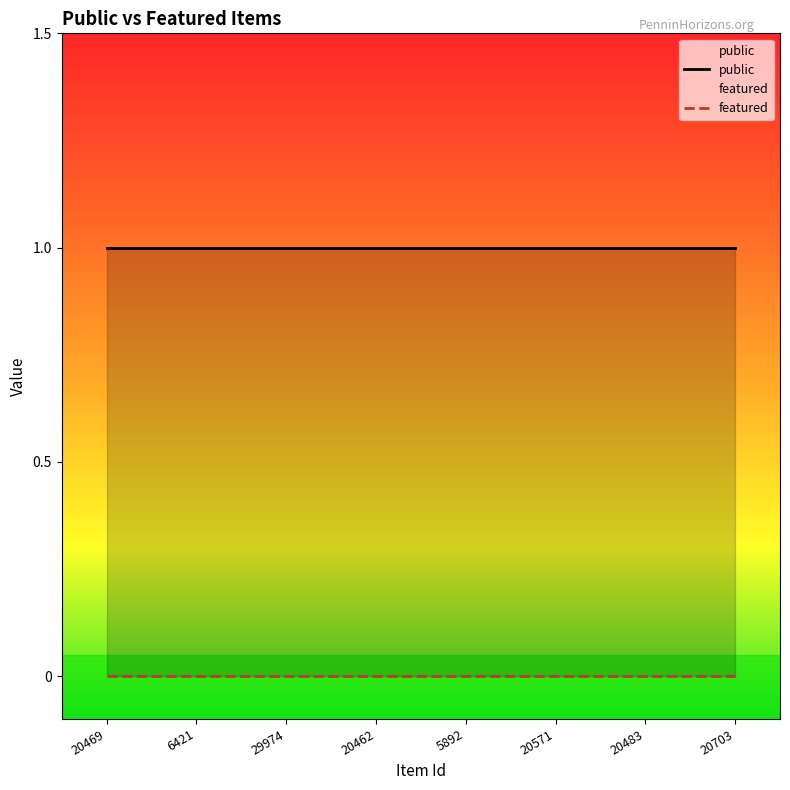

The public series shows 1 at 20483. True or false?

False